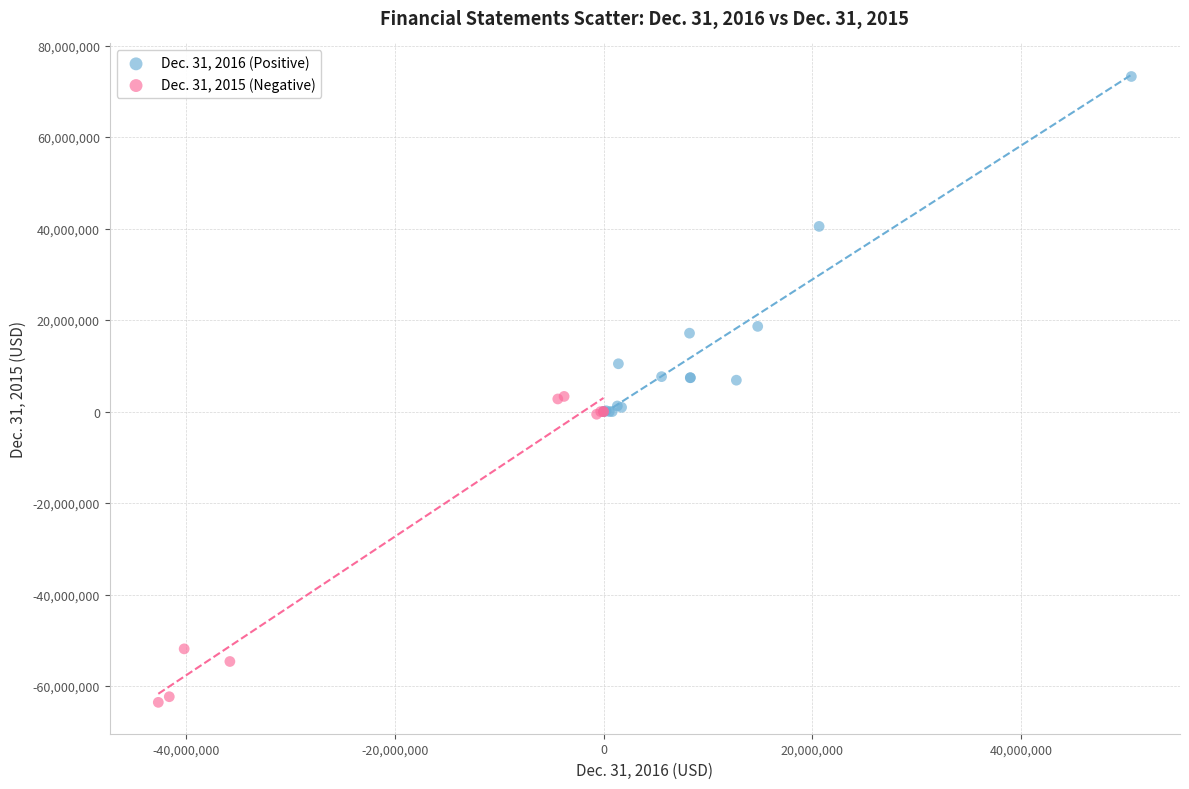

Which series has the widest spread of Y values?

Dec. 31, 2016 (Positive)